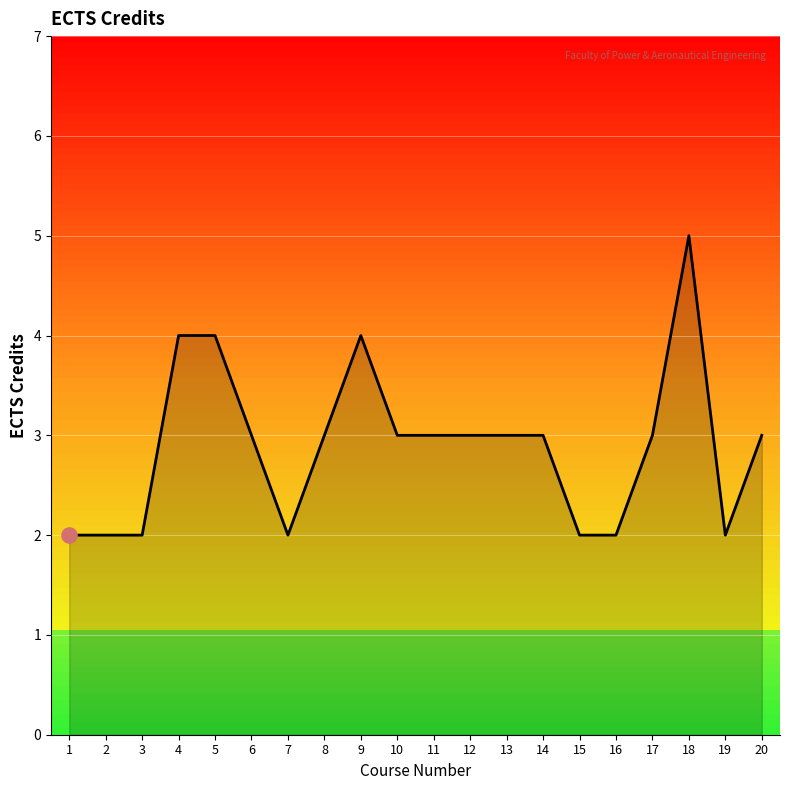

What is the change in value from 7 to 14?

+1